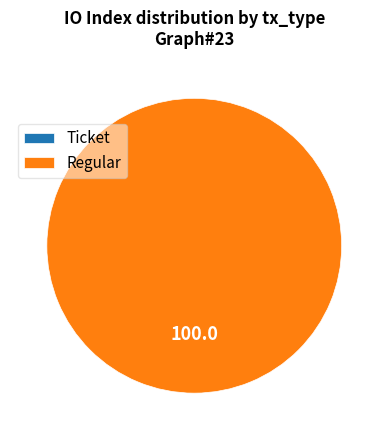

Does Ticket represent more than half of the total?

No